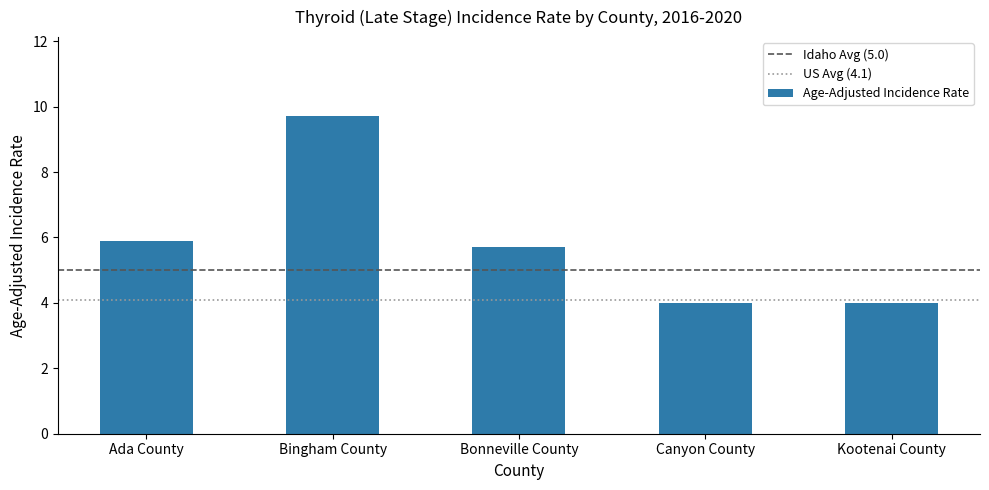

The value at Canyon County is 6.0. True or false?

False